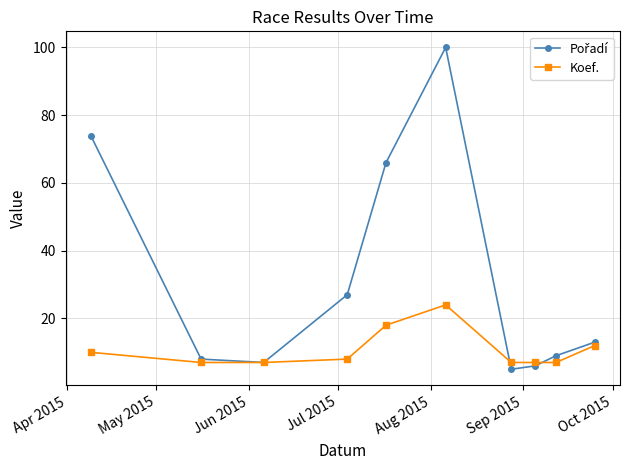

True or false: Koef. has more than 0 points higher than both neighbors.

True